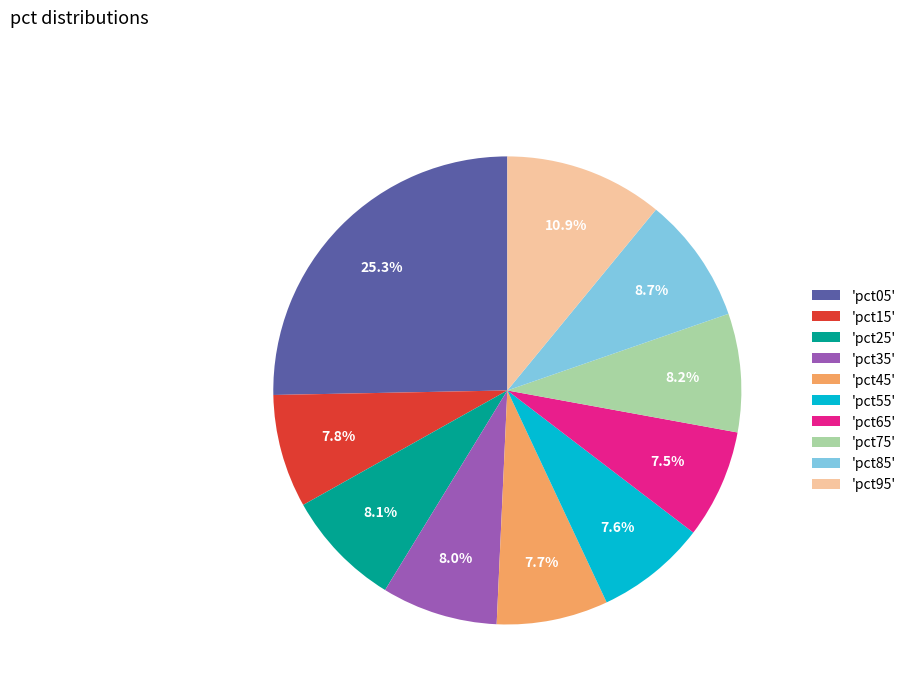

How much of the chart is everything except 'pct55'?

92.4%